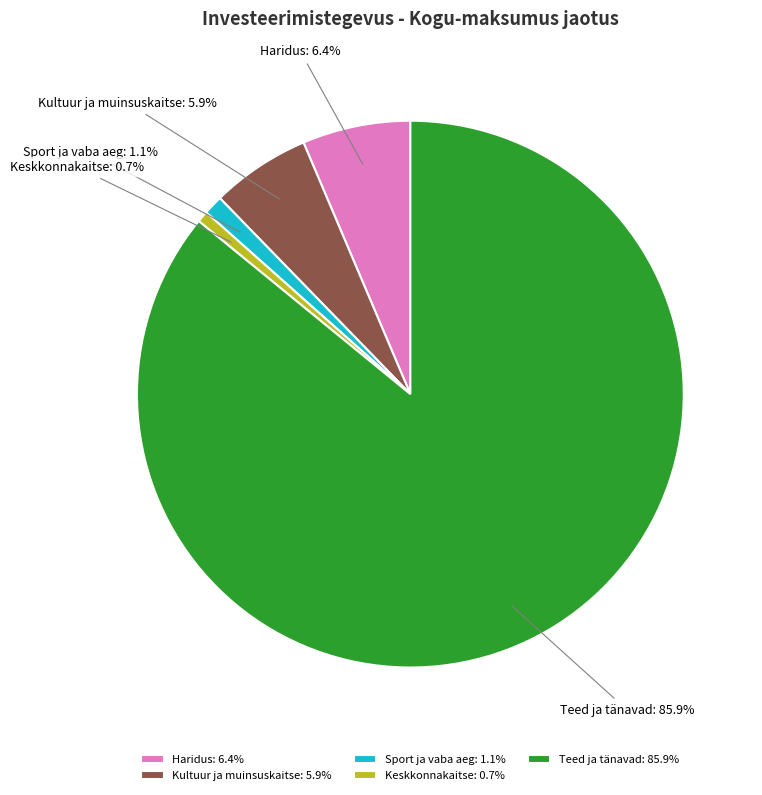

Count the number of slices in the pie.

5